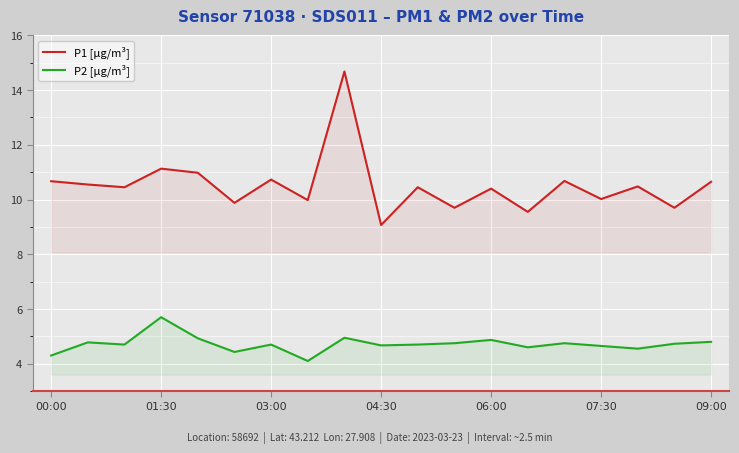

Does the chart display data point markers on the line(s)?

No